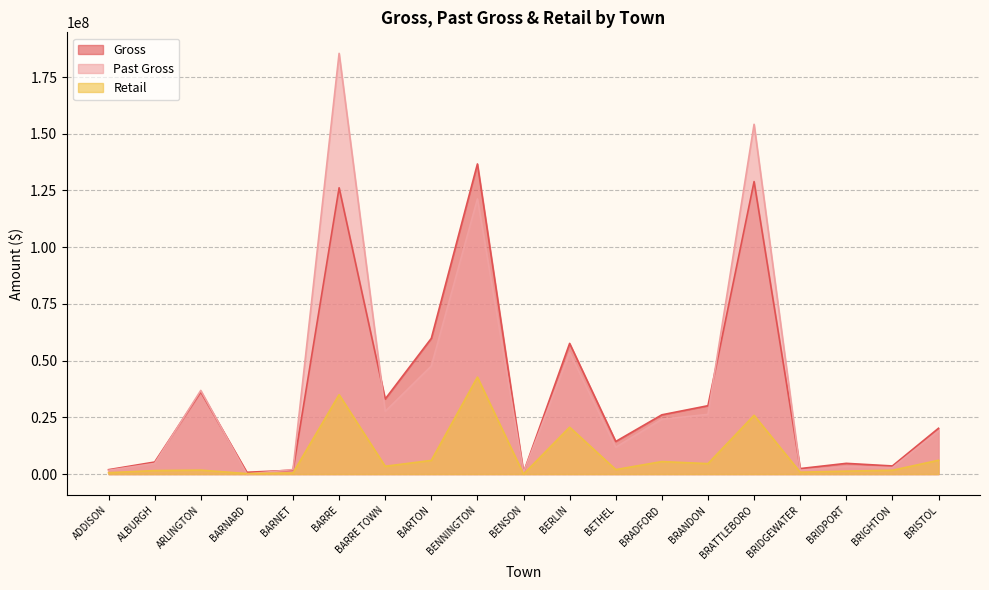

What is the value of the Retail point at the 12th from the left?

1984613.9